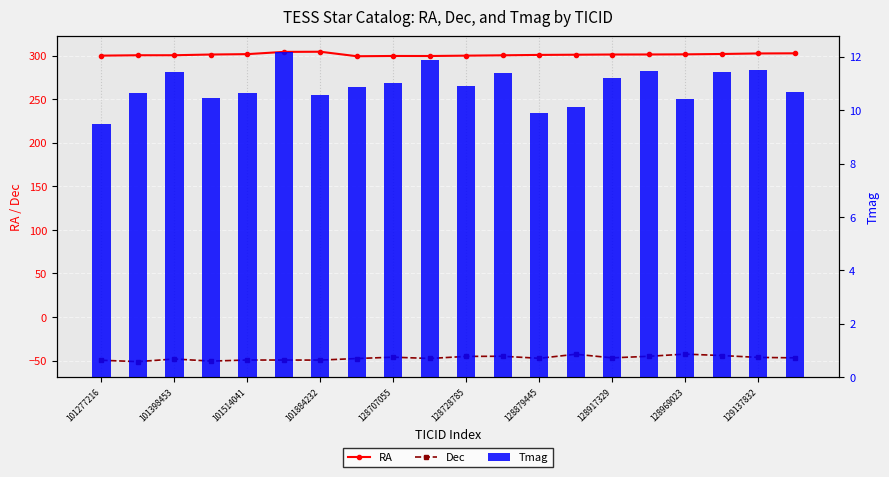

What is the greatest value displayed?

304.4